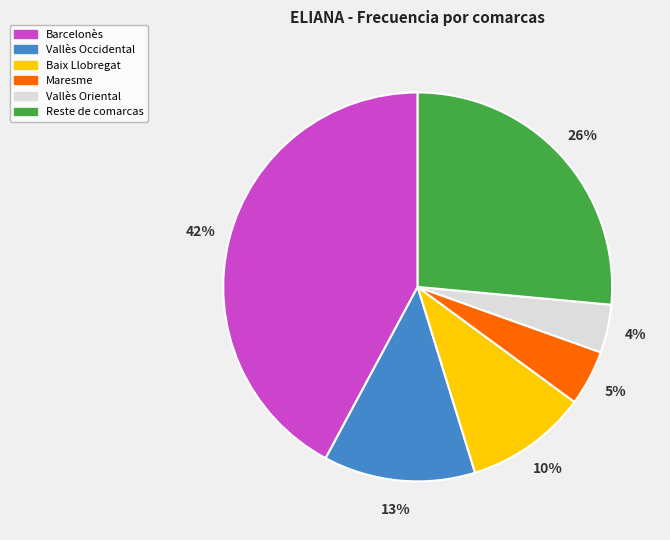

To the nearest percent, what is the difference between the largest and smallest slice percentages?

38%